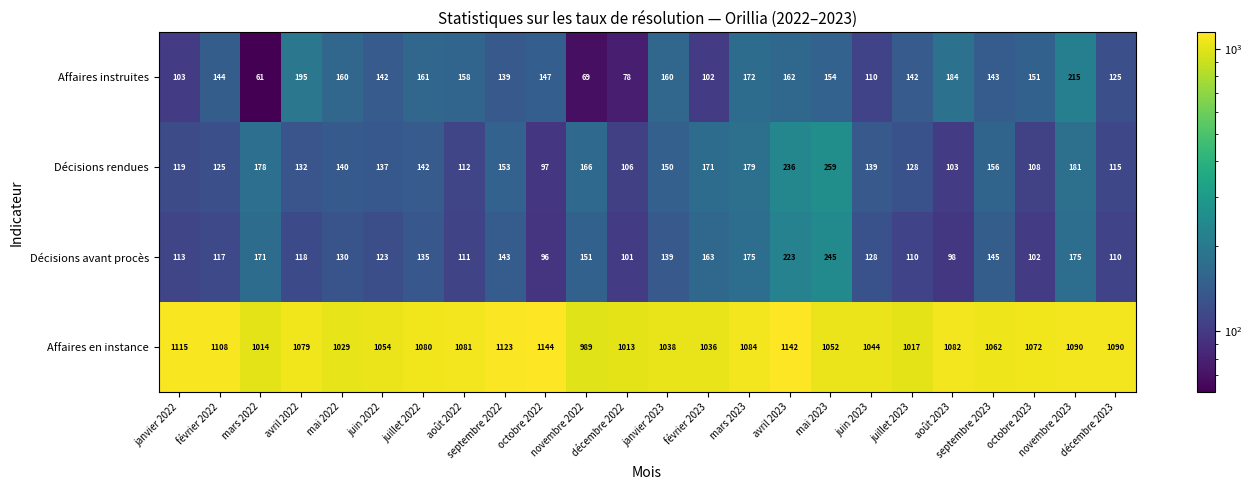

What is the minimum value shown in the chart?

61